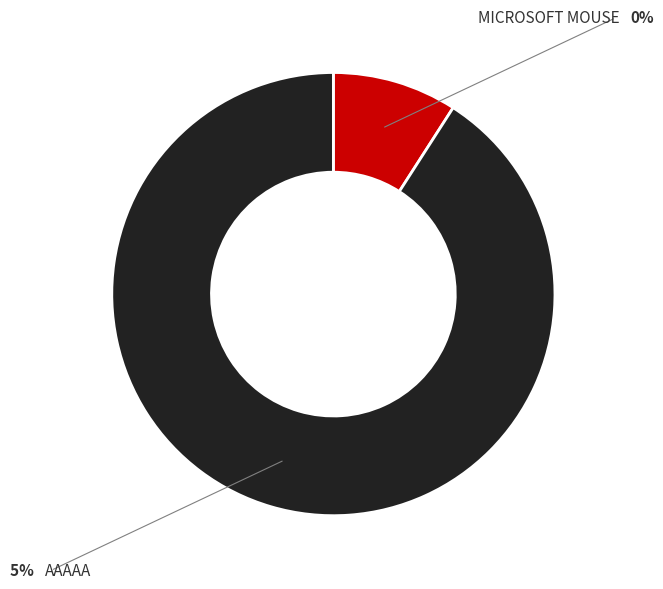

Does any single category account for the majority?

Yes